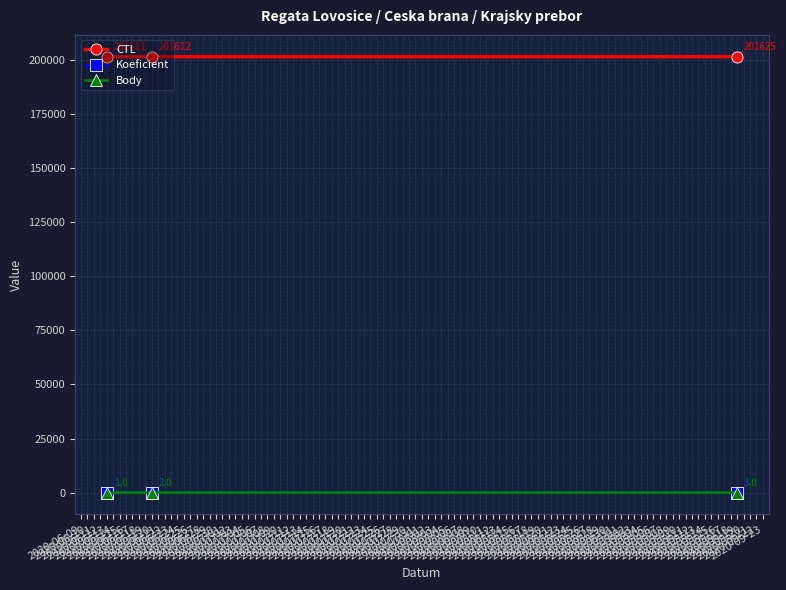

Count the Body values in the range 1 to 3.

3